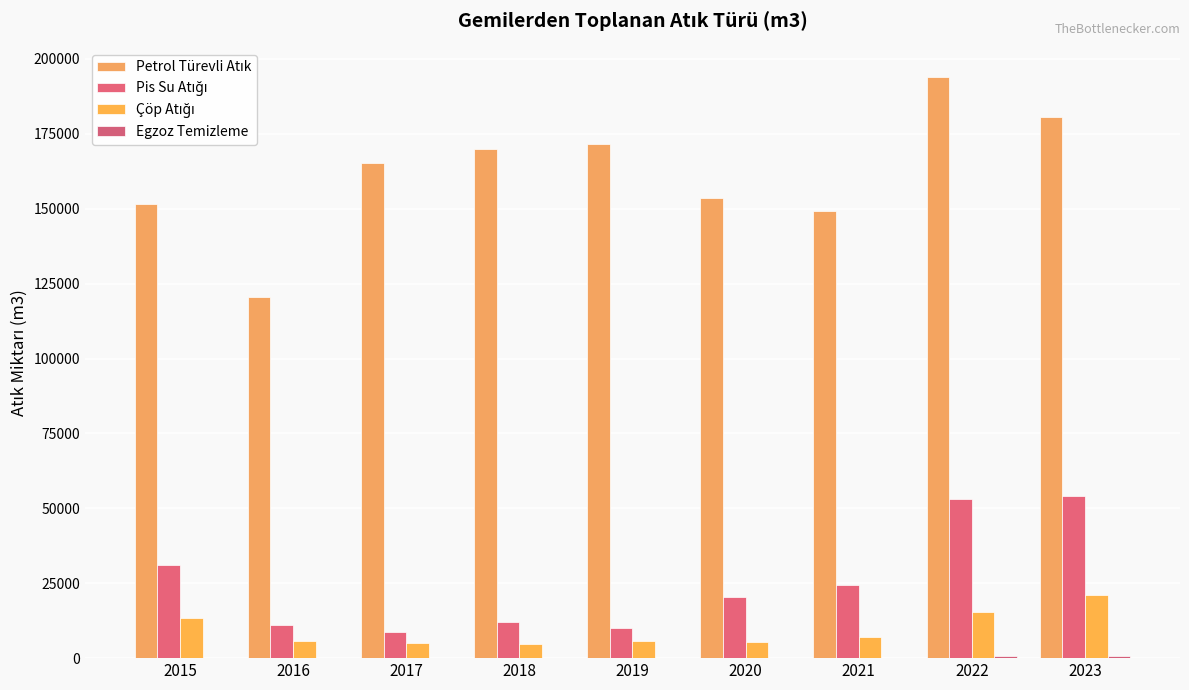

How many distinct data groups are displayed?

4